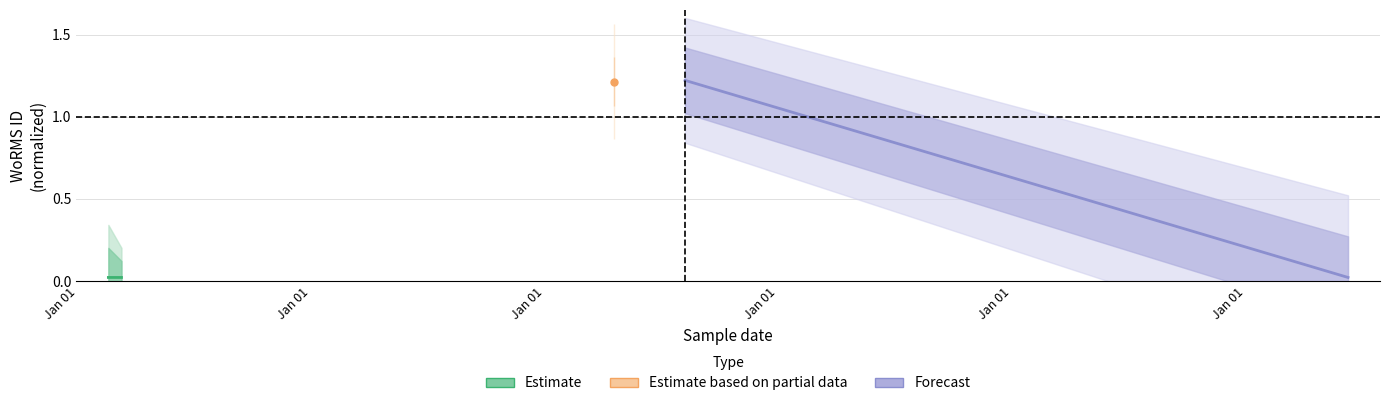

The value of Forecast at Jan 01 is 2.1. True or false?

False